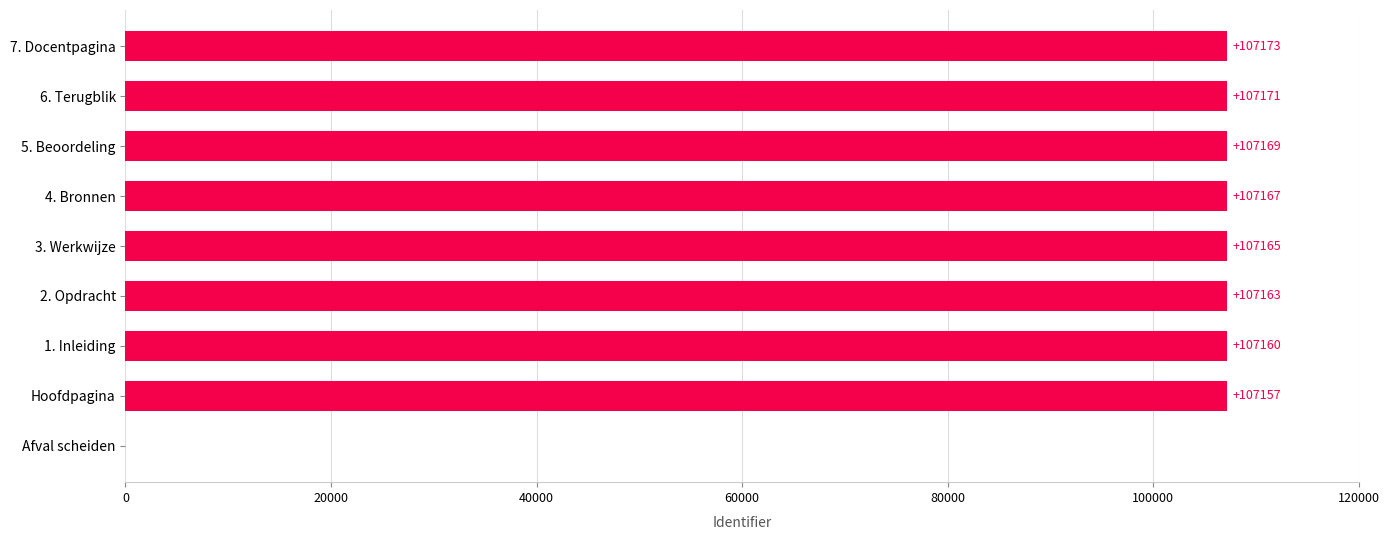

True or false: the data shows 74949 at Afval scheiden.

False